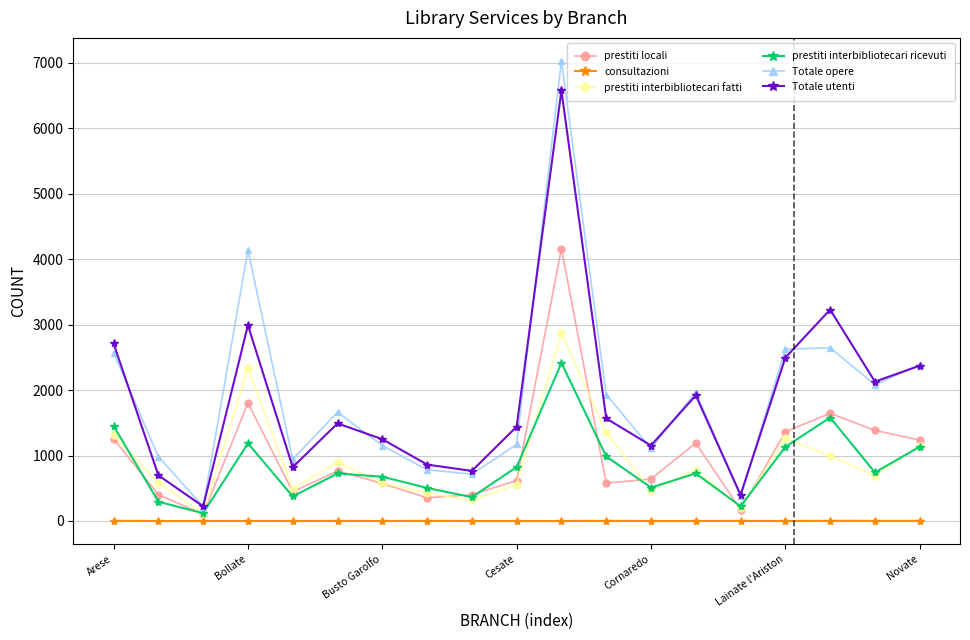

Which series has the widest spread of values?

Totale opere